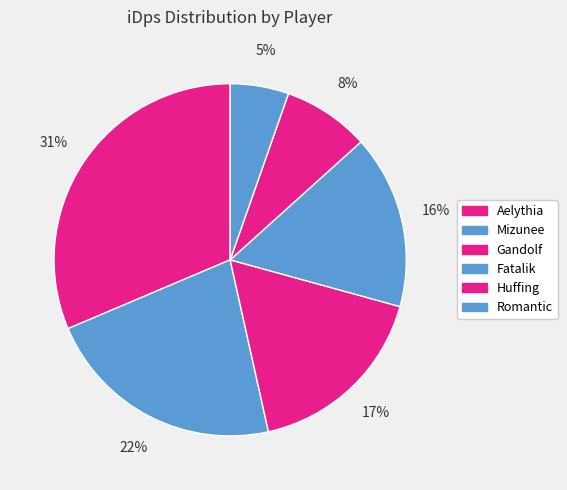

Is there any slice that represents more than half of the pie?

No